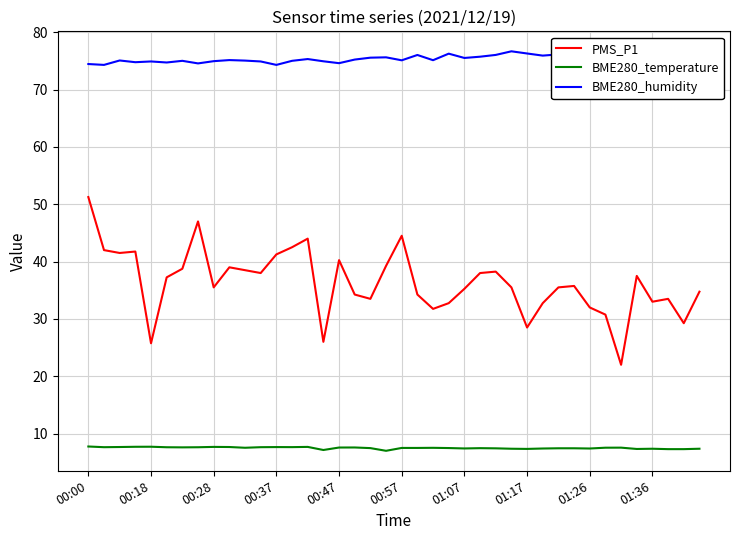

What is the minimum value shown in the chart?

7.0